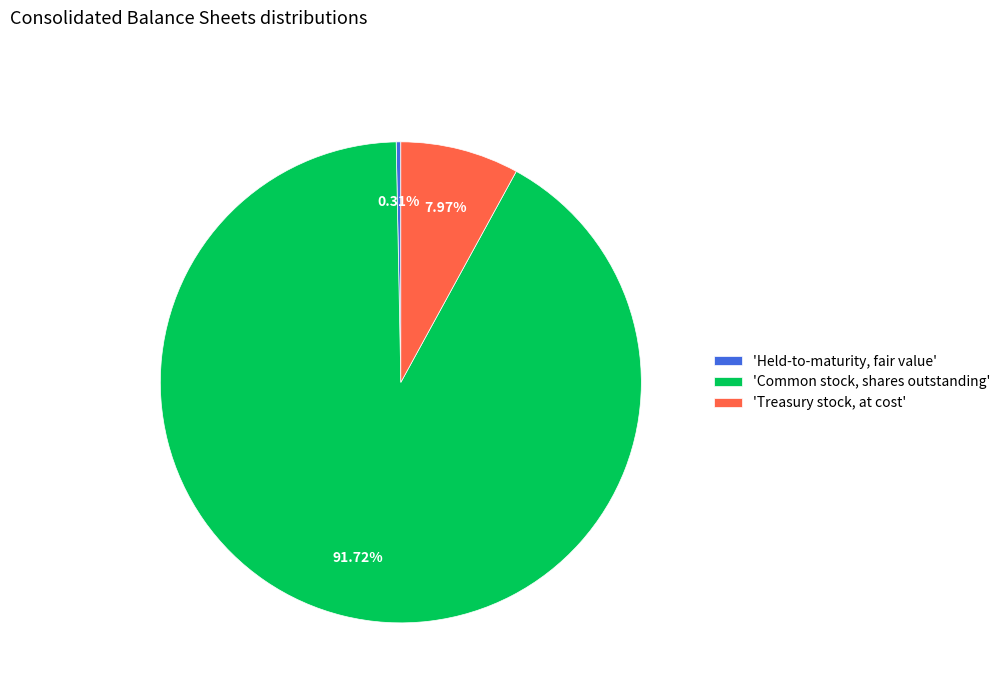

Which category has the biggest portion of the pie?

'Common stock, shares outstanding'